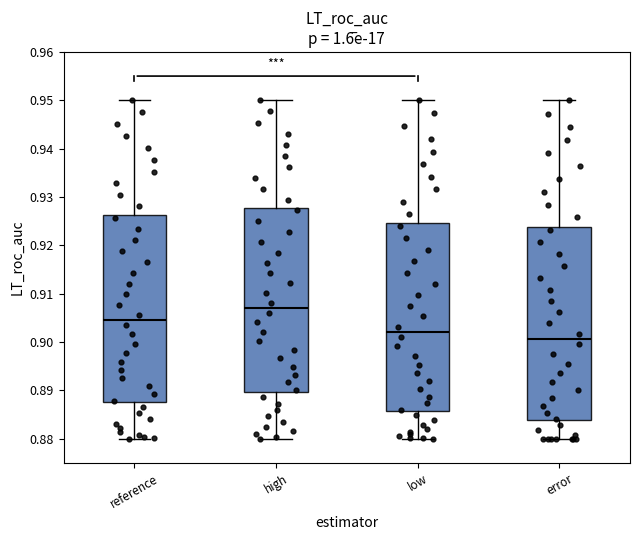

Where does the lower whisker of the box for error end on the y-axis? The values are not printed on the chart, so give them approximately, as read against the axis.

0.880